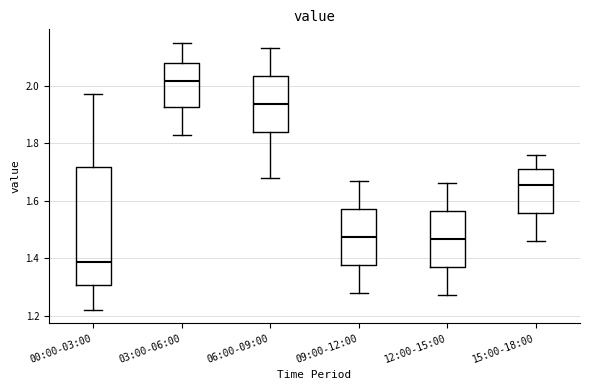

Which box is the tallest, from its lower edge to its upper edge?

00:00-03:00